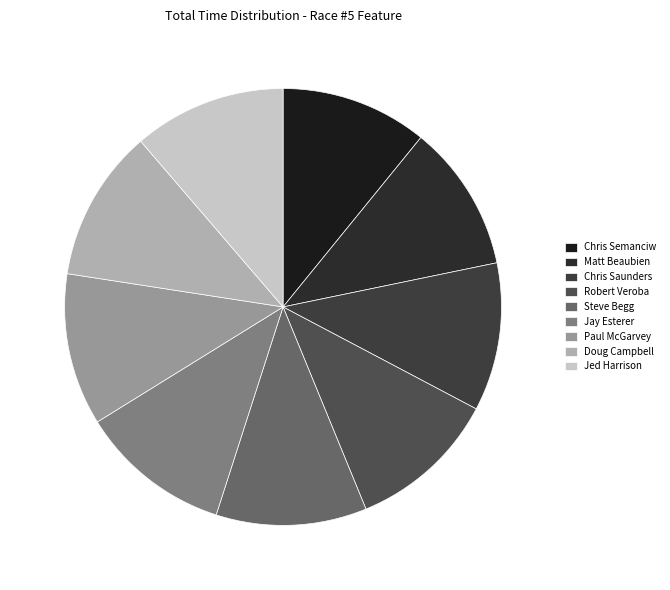

How many slices are in this pie chart?

9